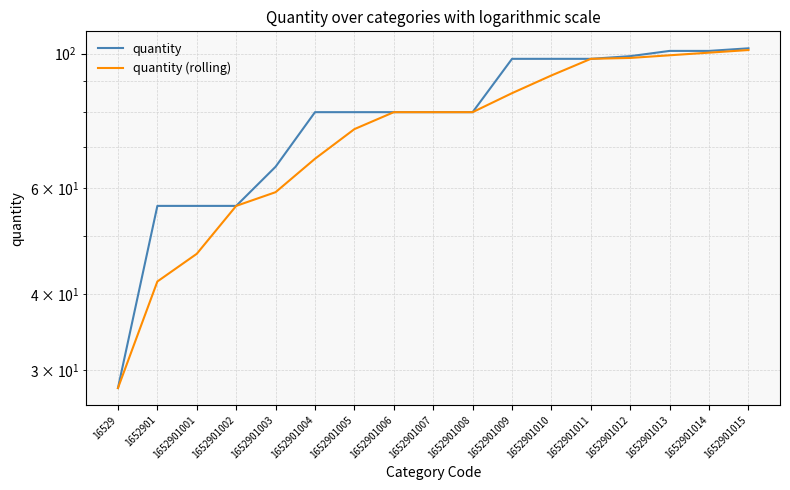

How many data points in quantity (rolling) are above 80?

7